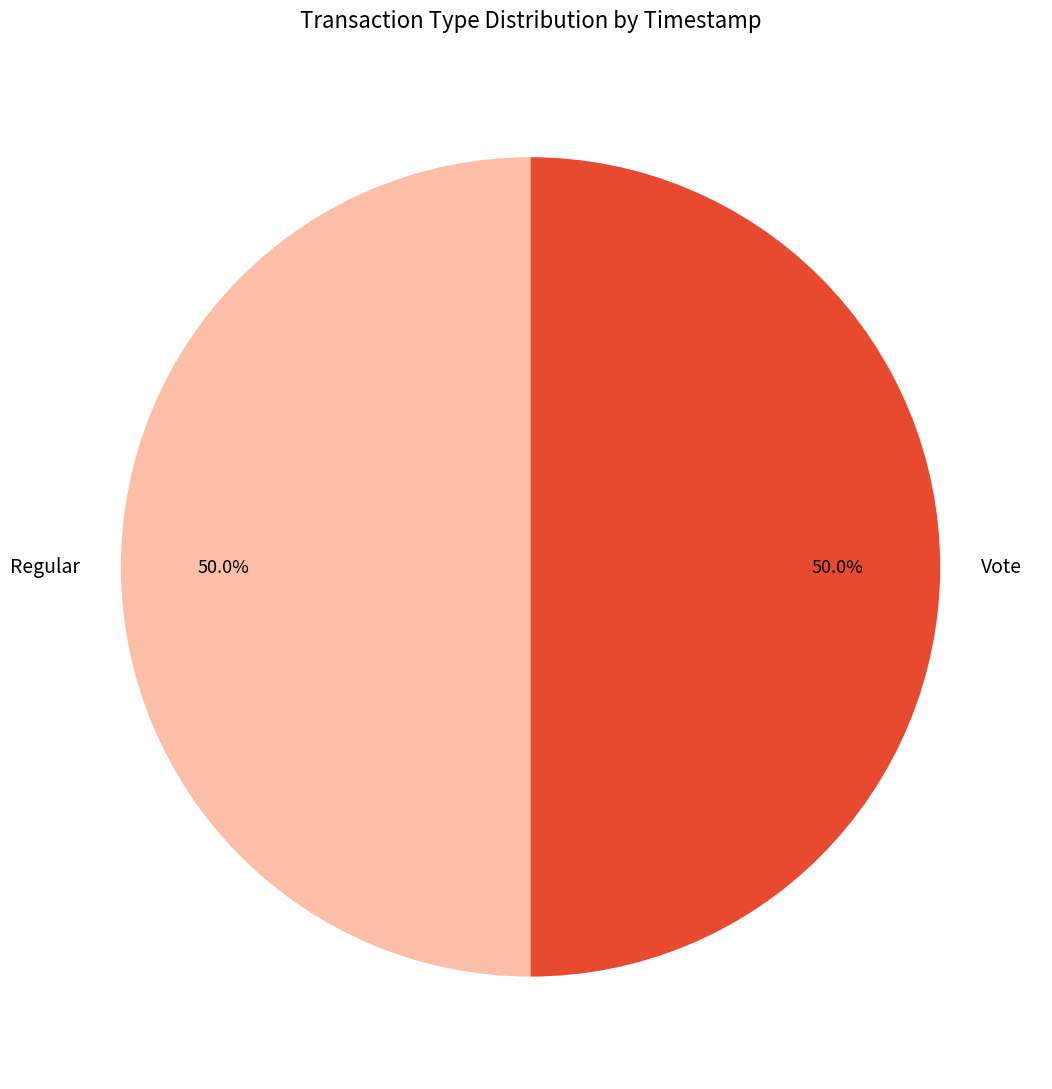

What is the ratio of the value at Vote to the value at Regular?

1.0